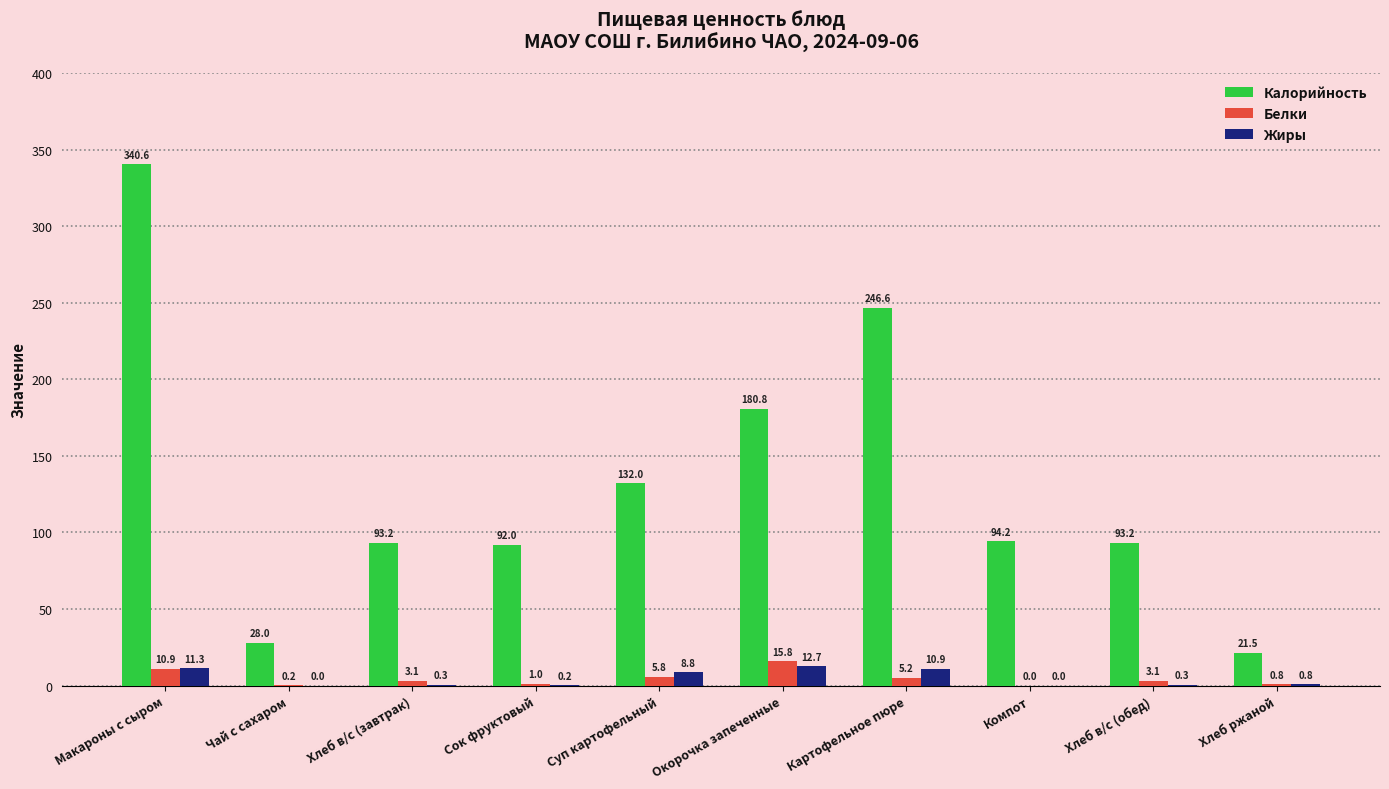

Which series has the largest total across all categories?

Калорийность